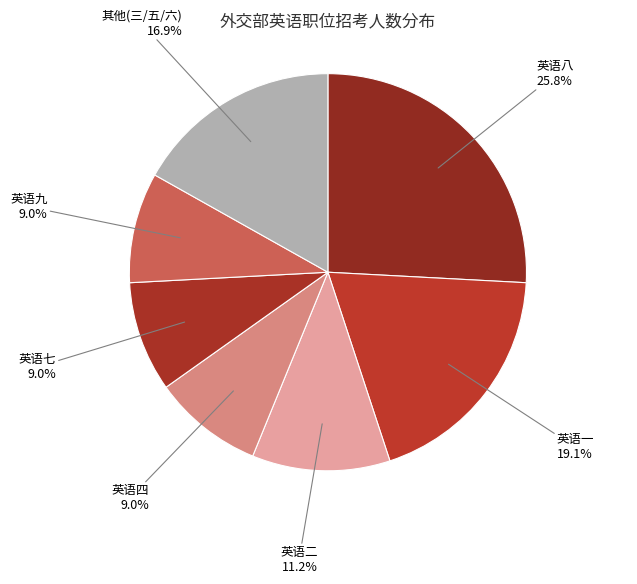

Which category has the biggest portion of the pie?

英语八